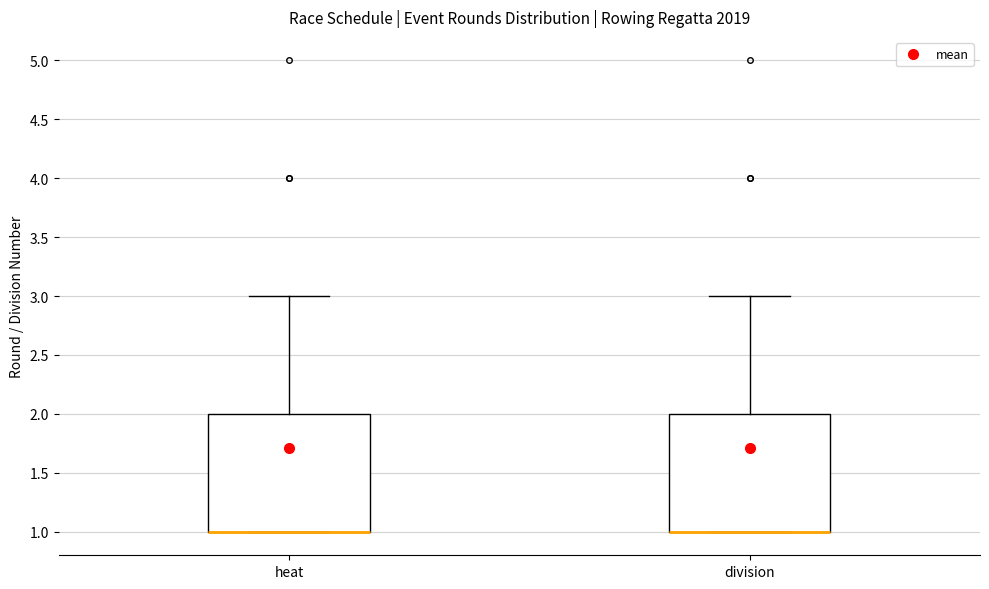

Reading left to right, read every box against the y-axis: the position of its median line, the range the box covers, and the ends of its whiskers. The values are not printed on the chart, so give them approximately, as read against the axis.

heat: median 1 (drawn on the box's lower edge), box 1 to 2, whiskers 1 to 3
division: median 1 (drawn on the box's lower edge), box 1 to 2, whiskers 1 to 3